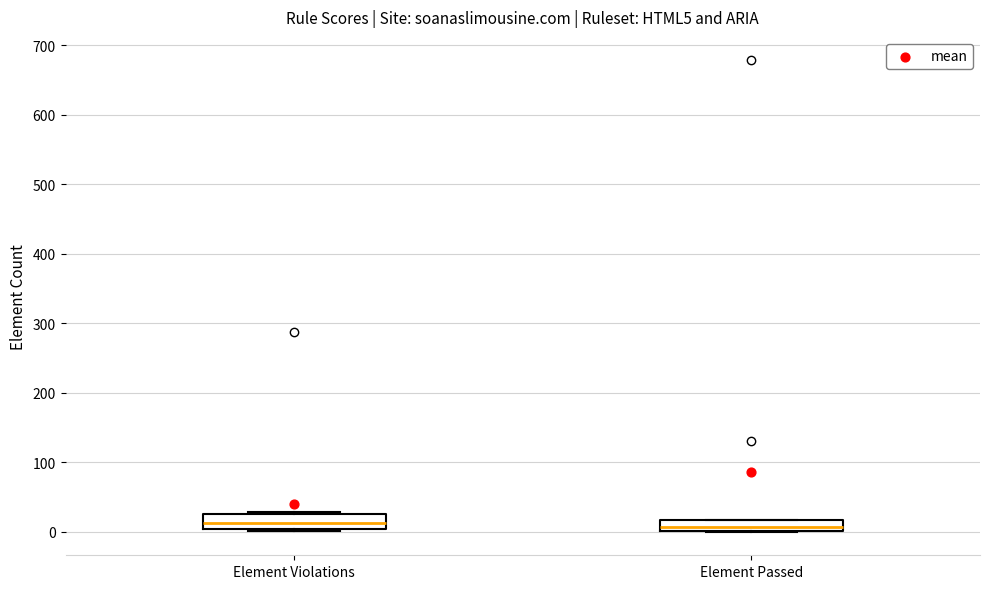

Reading left to right, transcribe this box plot: for each box, give where its median line is, the range the box spans, and where its two whiskers end, as read against the y-axis. The values are not printed on the chart, so give them approximately, as read against the axis.

Element Violations: median 10, box 0 to 30, whiskers 0 (just below the box's lower edge) to 30
Element Passed: median 10, box 0 to 20, whiskers 0 to 20